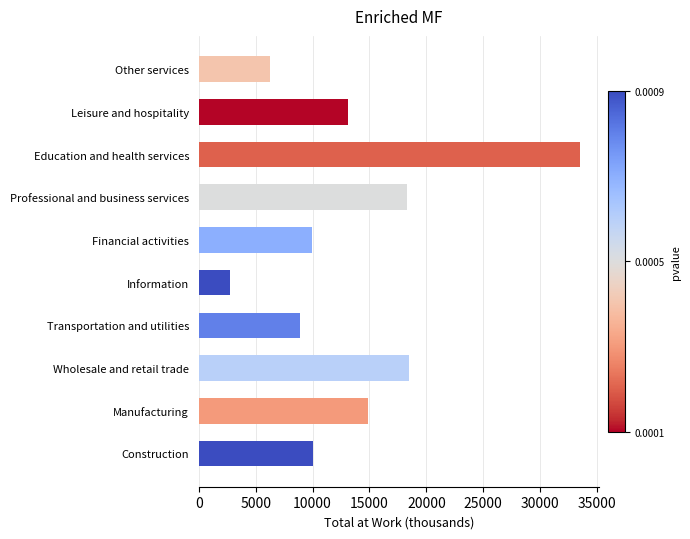

Read the value at Manufacturing, to the nearest 10.

14880